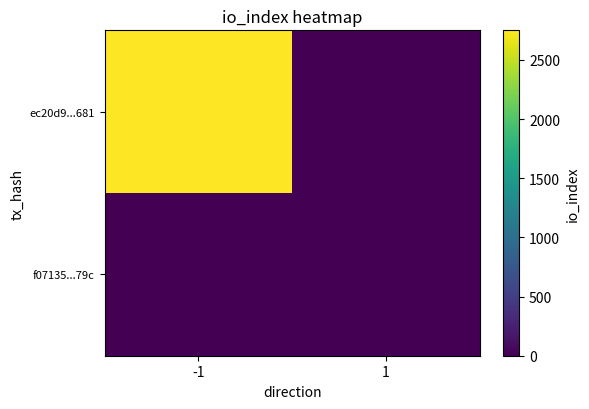

Which series has the largest range (max minus min)?

ec20d9...681